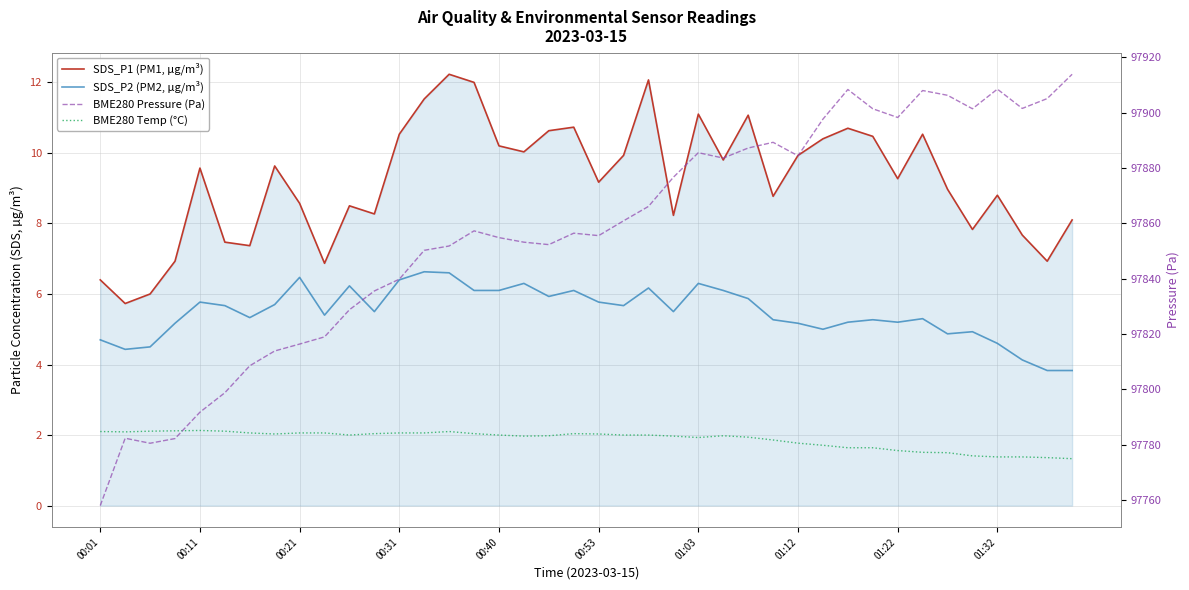

How many data points in SDS_P2 (PM2, µg/m³) are above 5?

30